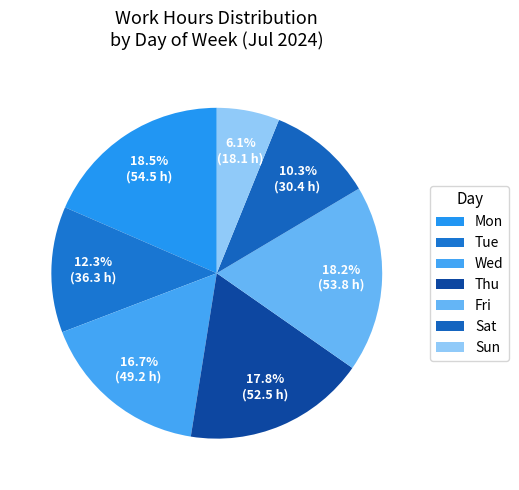

How many slices are in this pie chart?

7